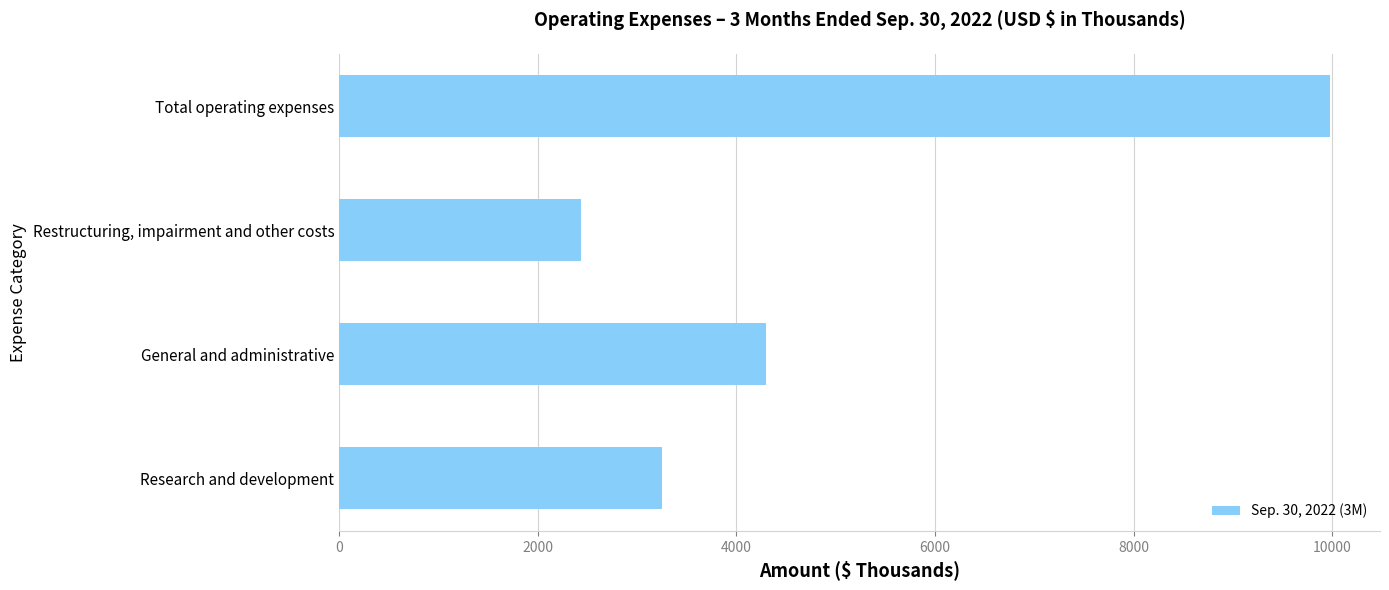

What is the minimum value shown in the chart?

2435